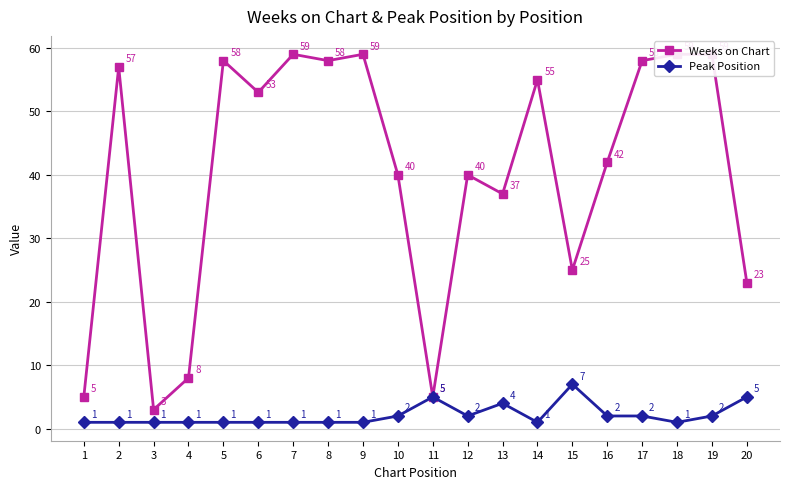

True or false: Peak Position and Weeks on Chart intersect in this chart.

False